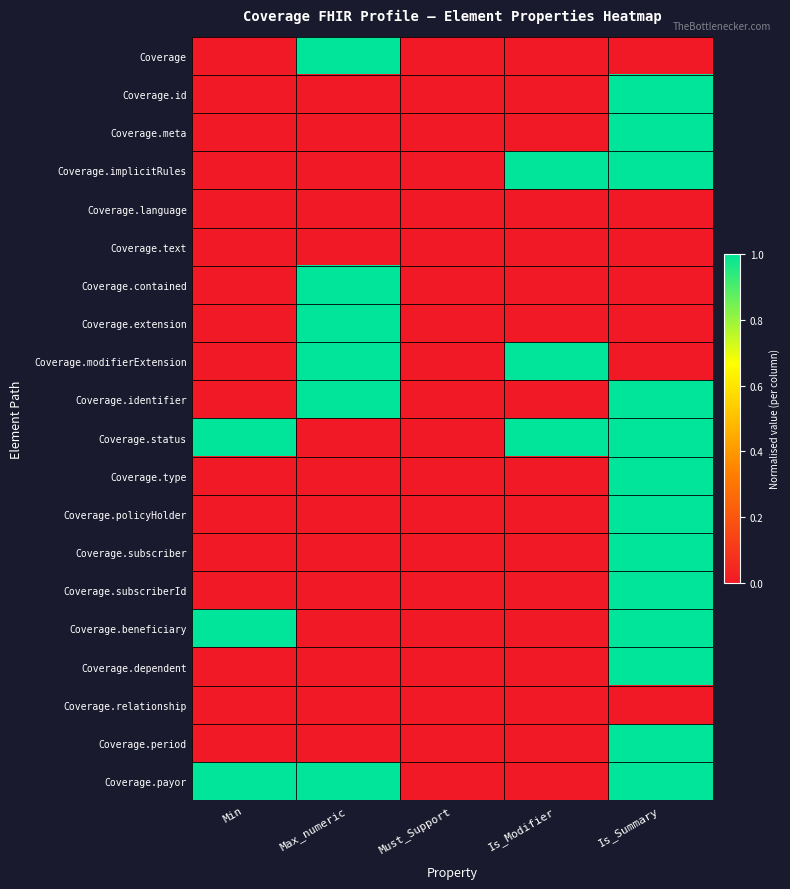

Which series has the largest total across all categories?

Coverage.status